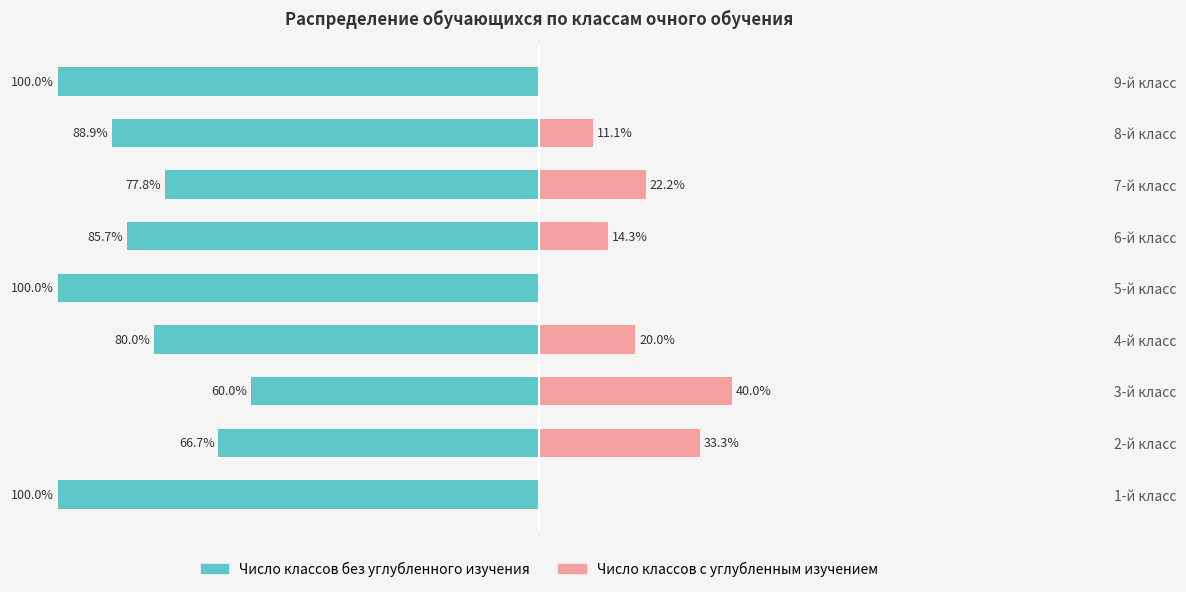

Reading left to right, extract all data points from this chart.

Число классов без углубленного изучения: -100.0	-66.7	-60.0	-80.0	-100.0	-85.7	-77.8	-88.9	-100.0
Число классов с углубленным изучением: 0.0	33.3	40.0	20.0	0.0	14.3	22.2	11.1	0.0